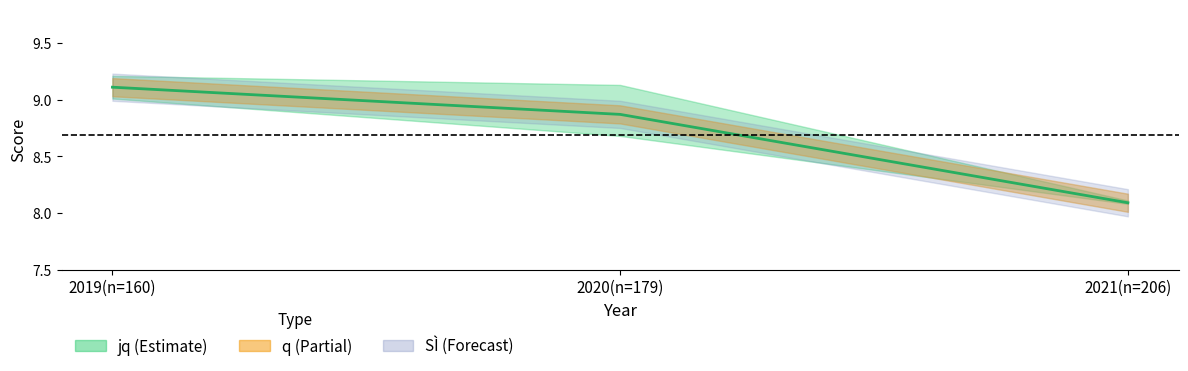

What is the change in value from 2019(n=160) to 2020(n=179)?

-0.2